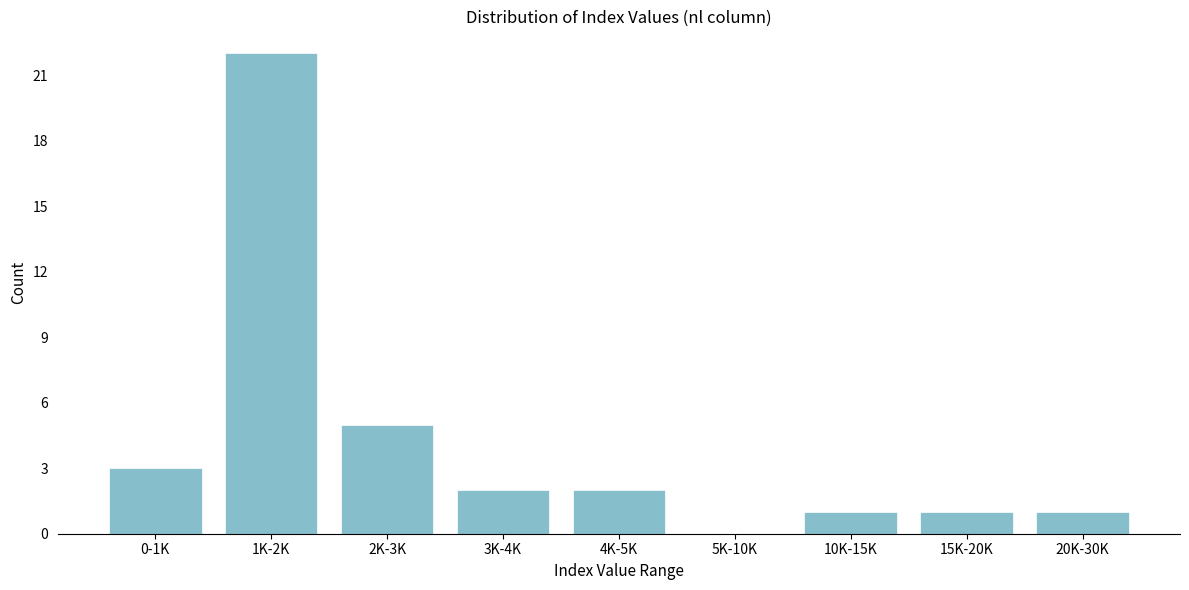

Reading left to right, what are all the values shown in this chart?

0-1K=3	1K-2K=22	2K-3K=5	3K-4K=2	4K-5K=2	5K-10K=0	10K-15K=1	15K-20K=1	20K-30K=1